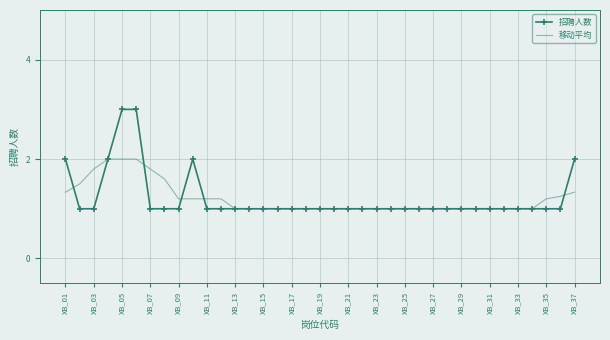

Which series has the largest range (max minus min)?

招聘人数